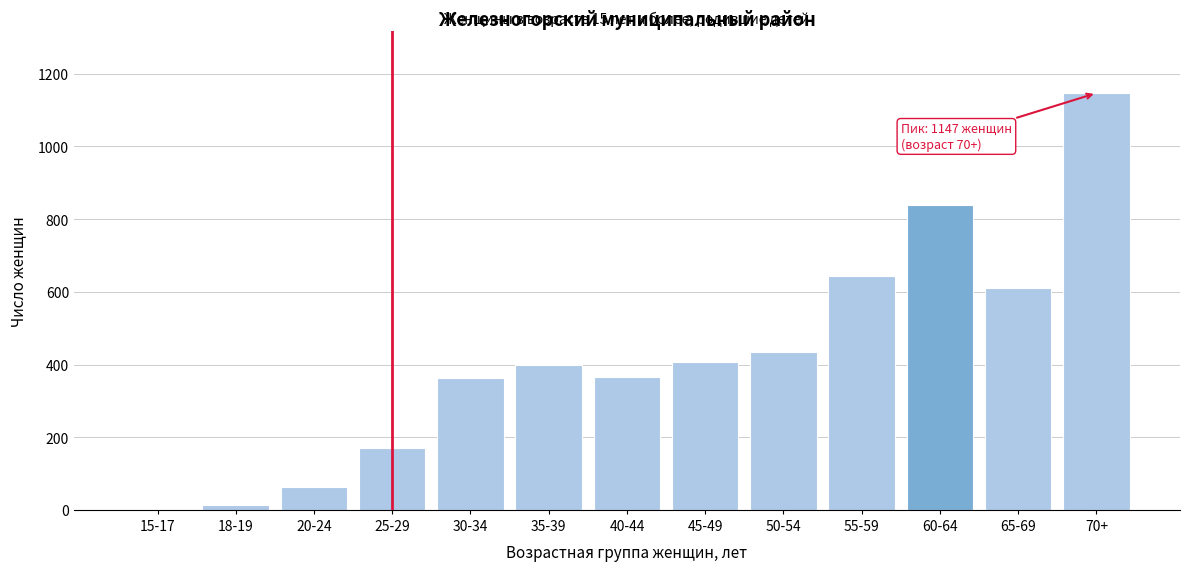

Approximately how many times larger is the value at 40-44 compared to 25-29?

2.2